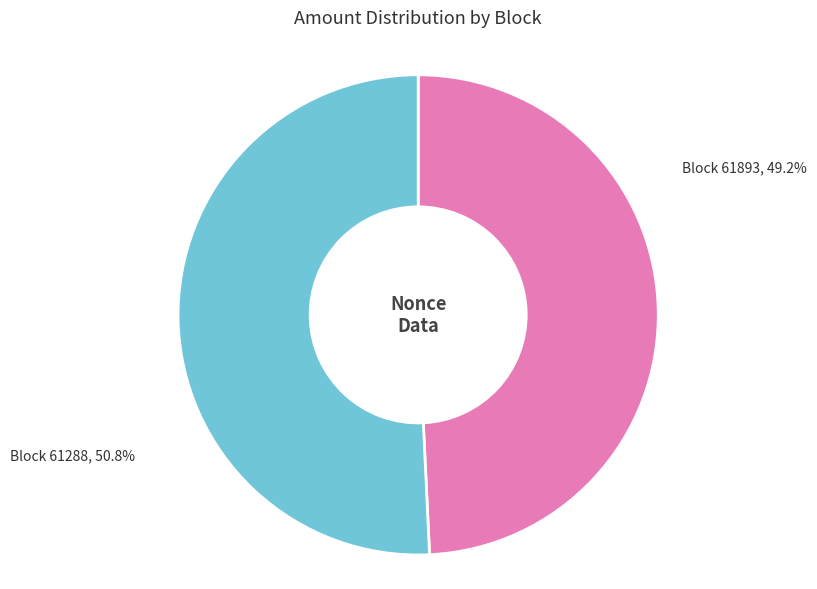

How many segments does this pie chart have?

2